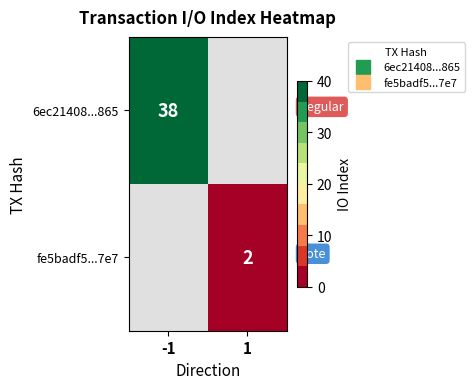

How many data points does each series have?

2